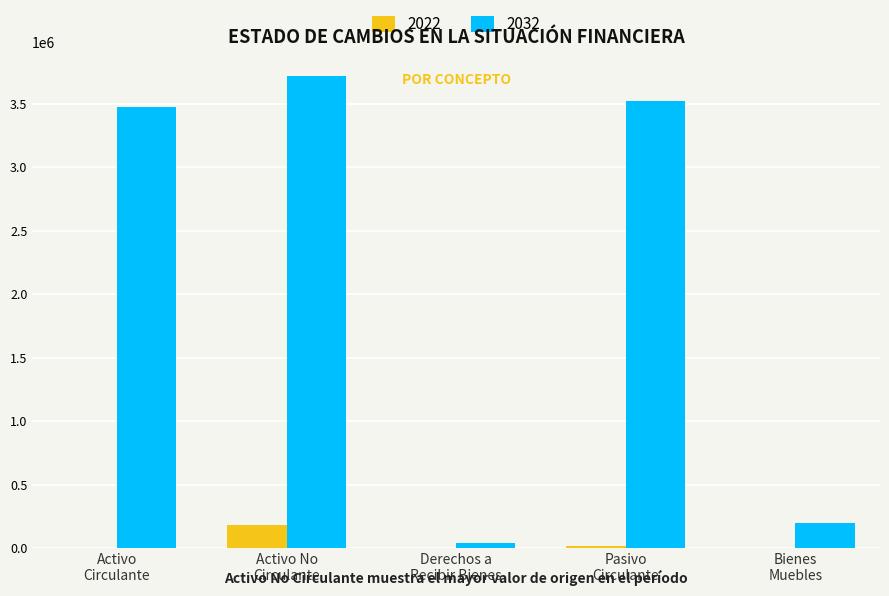

Which series has the largest total across all categories?

2032